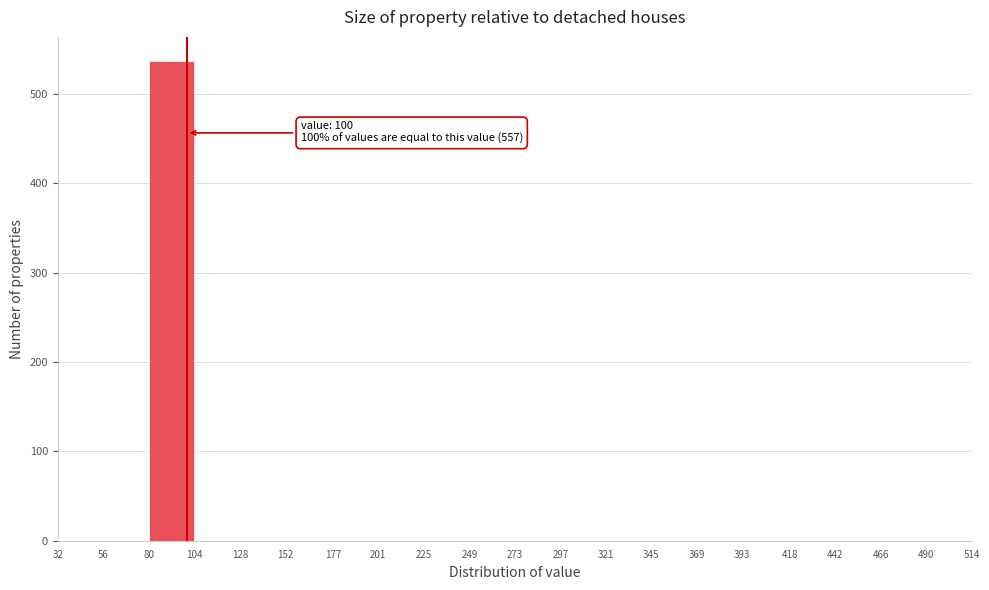

Which range on the x-axis has the tallest bar?

80 to 104